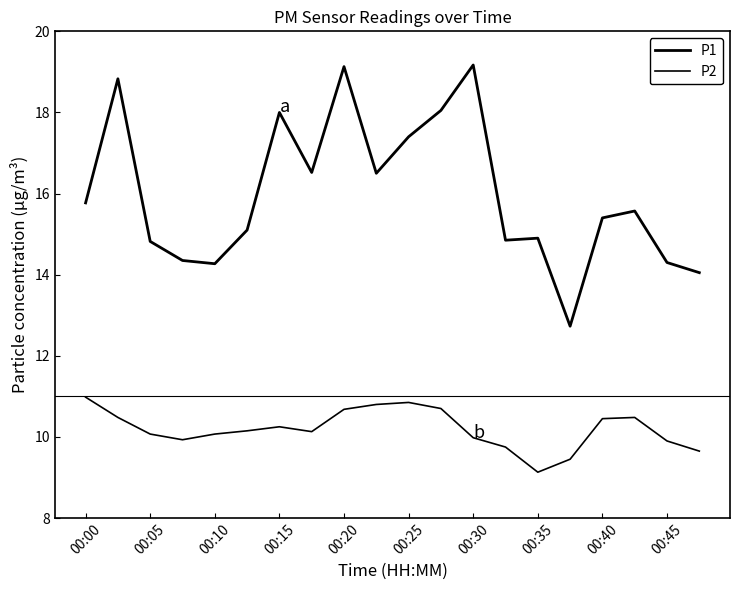

True or false: P1 and P2 intersect in this chart.

False